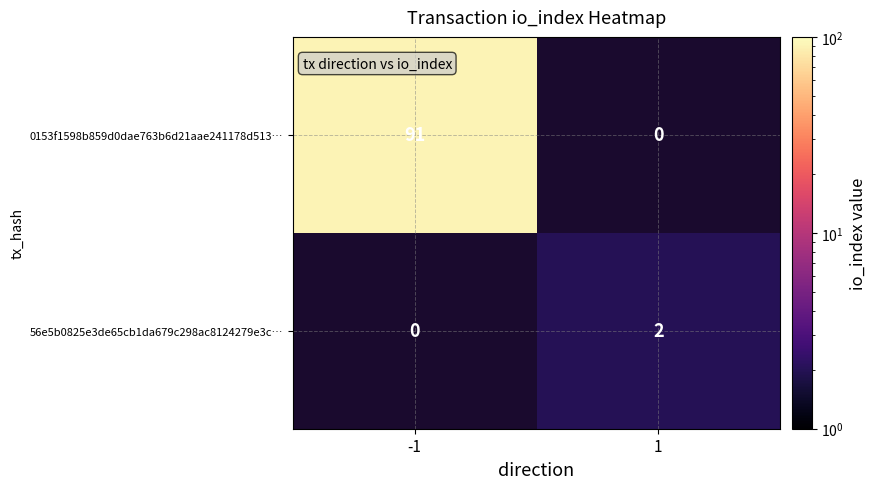

The 0153f1598b859d0dae763b6d21aae241178d513… series shows 91 at -1. True or false?

True